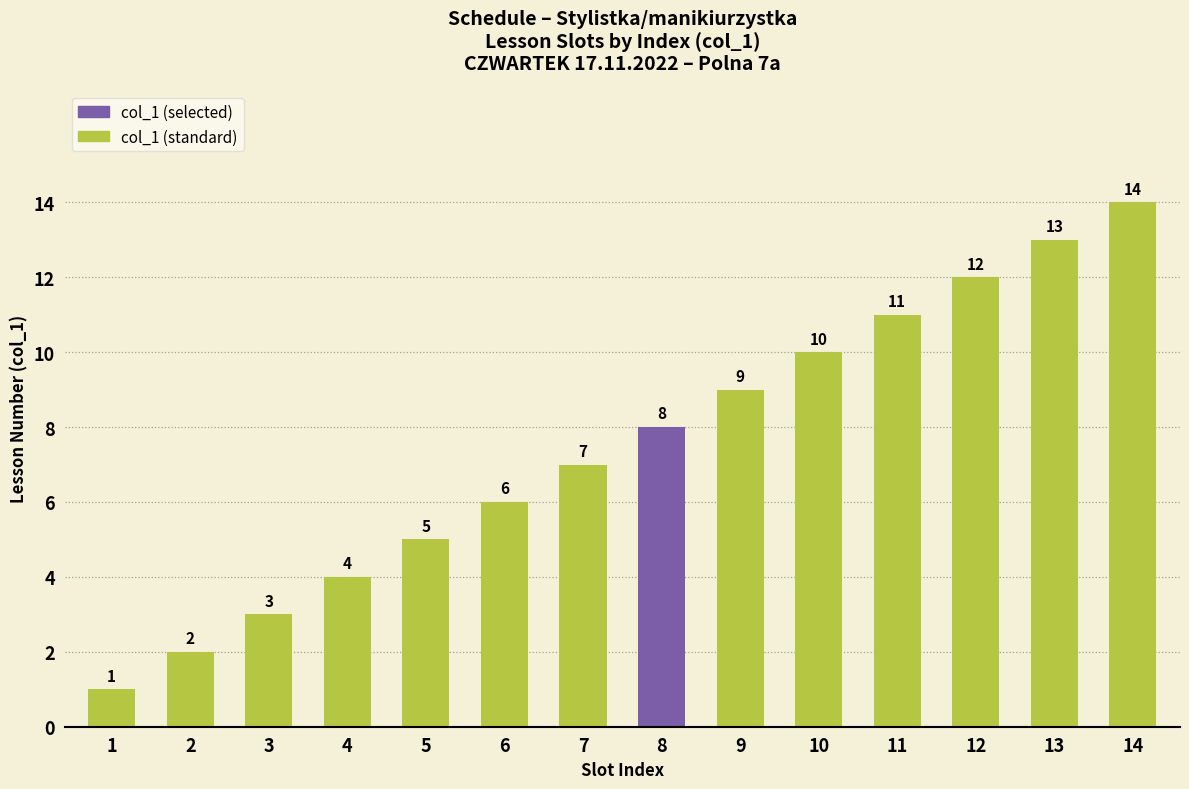

What is the change in value from 10 to 12?

+2